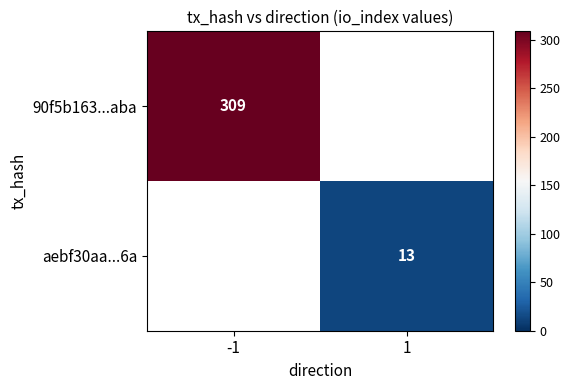

Which label corresponds to the largest value in the chart?

-1